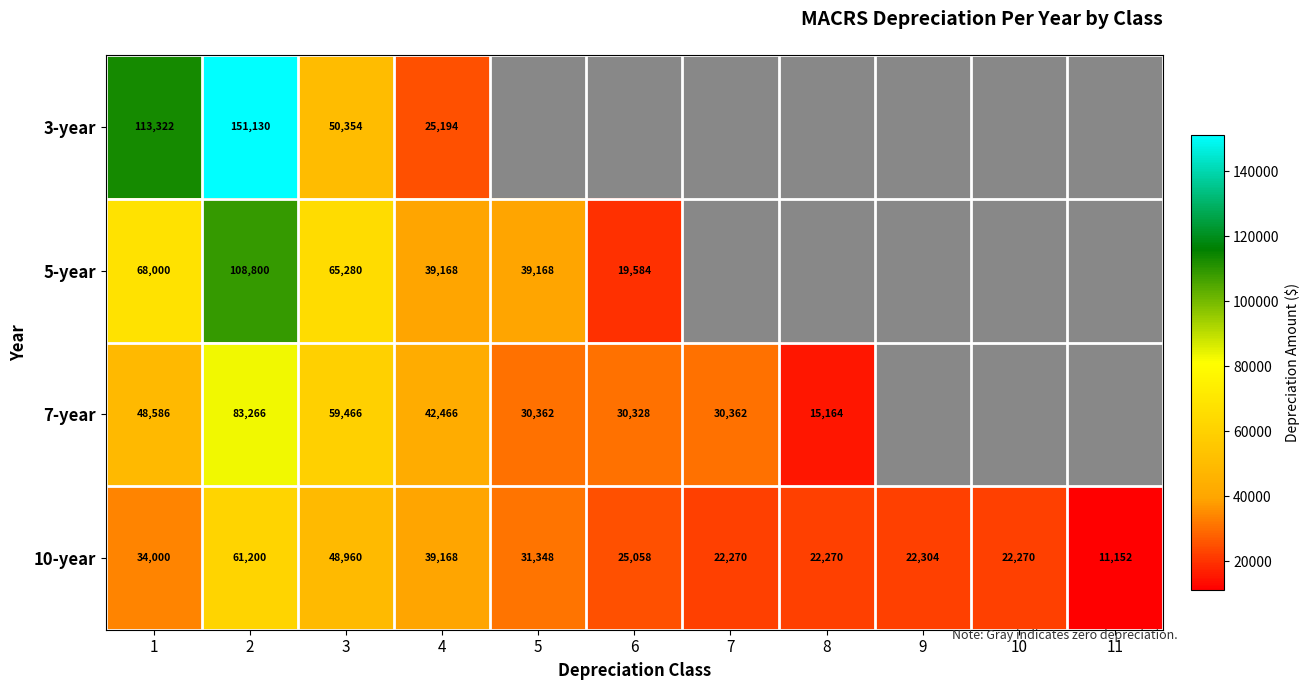

Is it true that 10-year equals 39691 at 8?

False